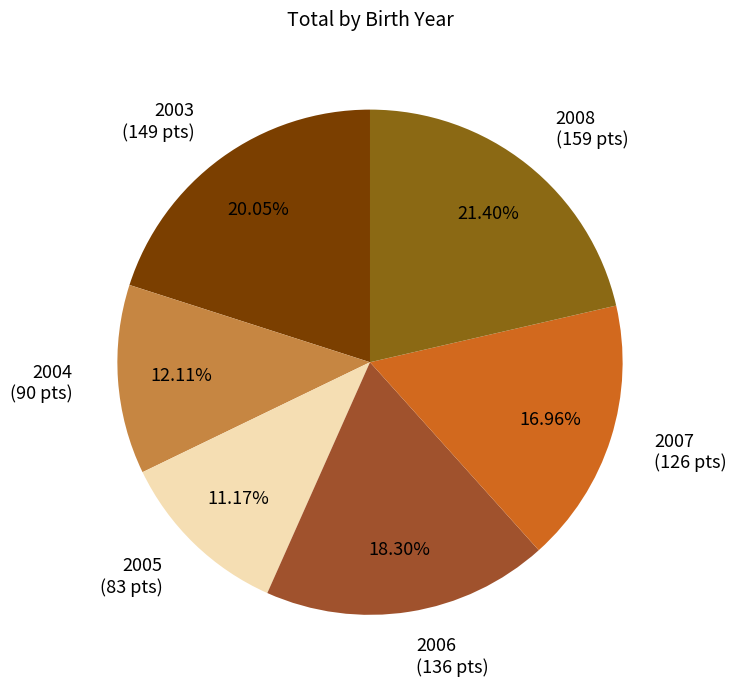

How much of the chart is everything except 2006?

81.7%